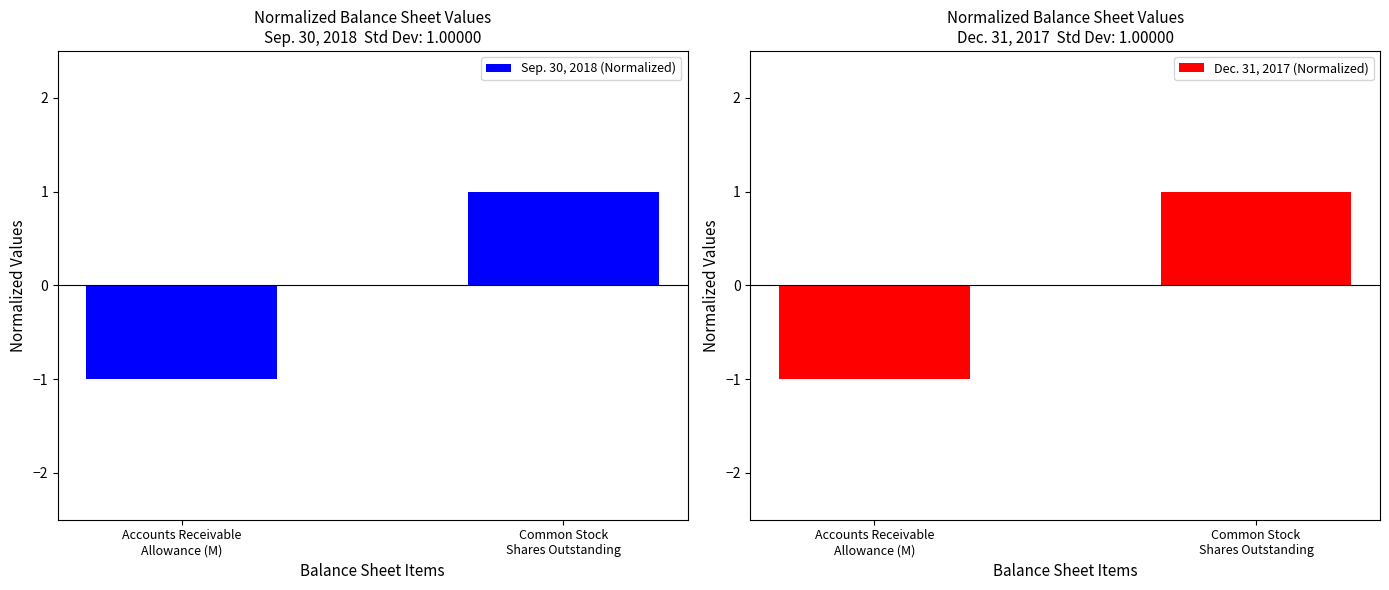

What position from the right is Common Stock
Shares Outstanding?

1